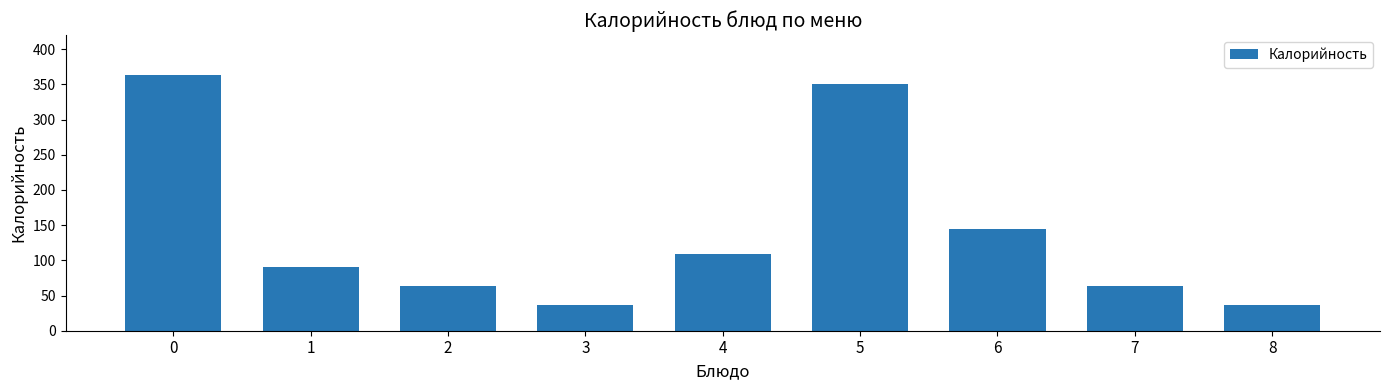

Is it true that the value at 7 is 43.2?

False